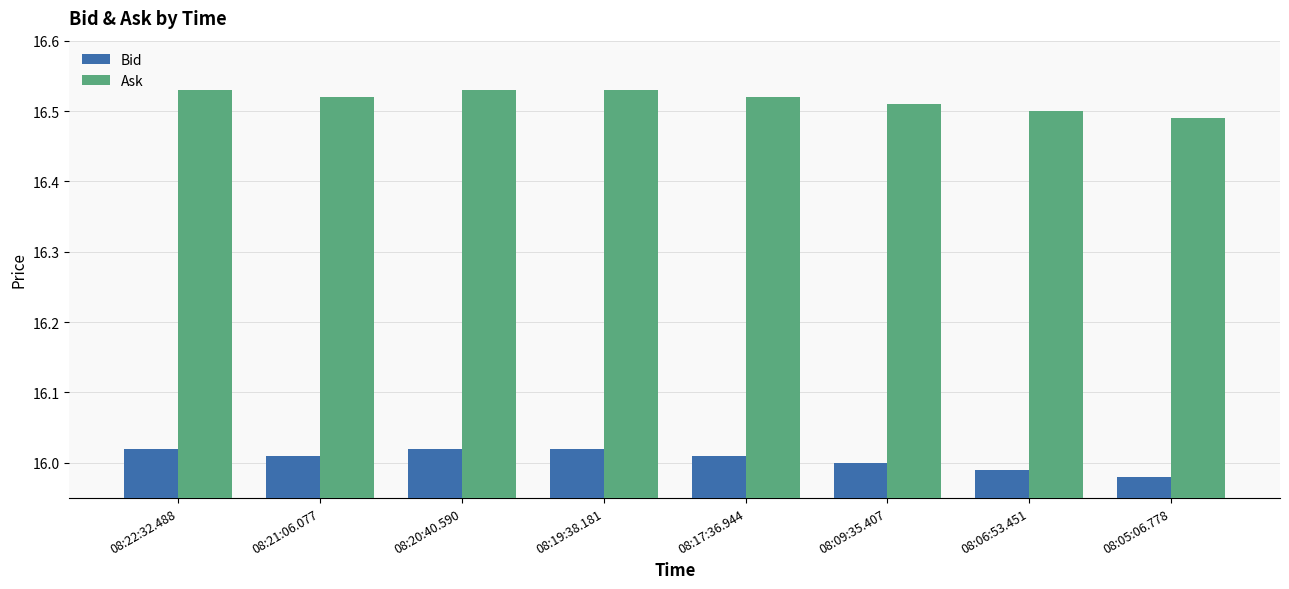

What are all the series names shown in the legend?

Bid, Ask